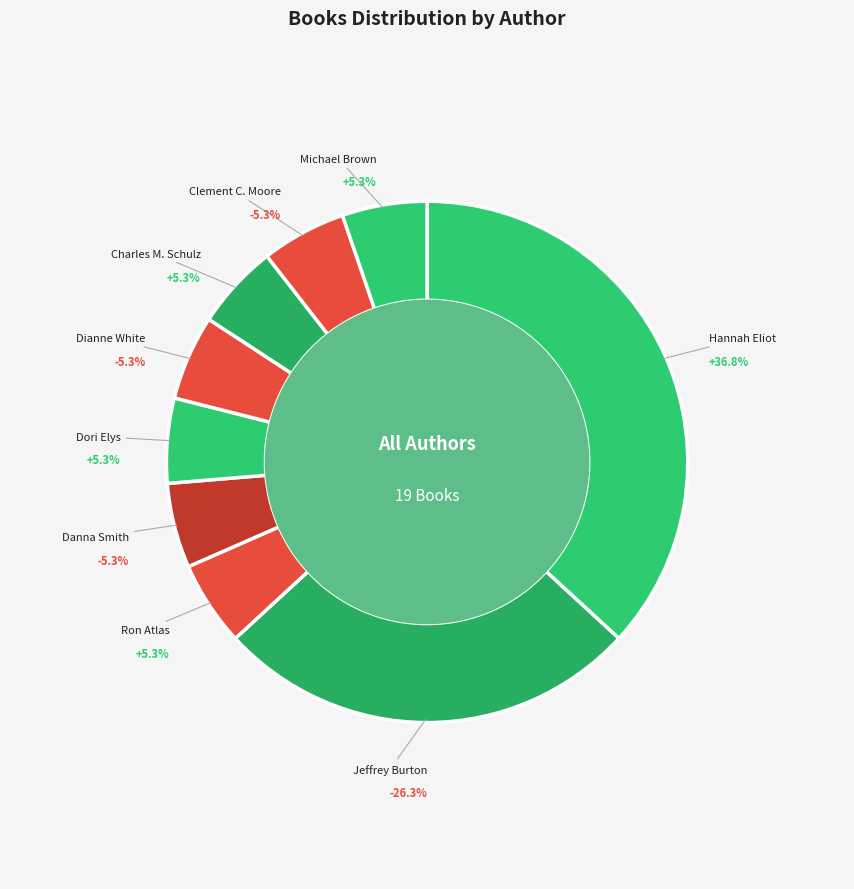

Is the sum of Danna Smith and Hannah Eliot (other) greater than half?

No